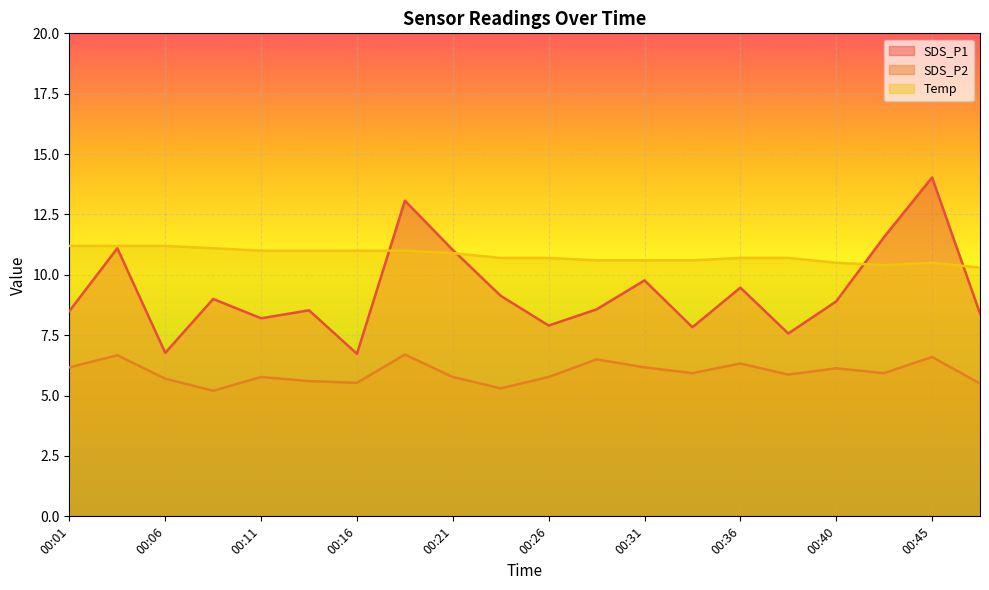

Reading right to left, list all the values displayed in this chart.

SDS_P1: 00:48=8.4	00:45=14.0	00:43=11.6	00:40=8.9	00:38=7.6	00:36=9.5	00:33=7.8	00:31=9.8	00:28=8.6	00:26=7.9	00:23=9.1	00:21=11.0	00:19=13.1	00:16=6.7	00:13=8.5	00:11=8.2	00:09=9.0	00:06=6.8	00:04=11.1	00:01=8.5
SDS_P2: 00:48=5.5	00:45=6.6	00:43=5.9	00:40=6.1	00:38=5.9	00:36=6.3	00:33=5.9	00:31=6.2	00:28=6.5	00:26=5.8	00:23=5.3	00:21=5.8	00:19=6.7	00:16=5.5	00:13=5.6	00:11=5.8	00:09=5.2	00:06=5.7	00:04=6.7	00:01=6.2
Temp: 00:48=10.3	00:45=10.5	00:43=10.4	00:40=10.5	00:38=10.7	00:36=10.7	00:33=10.6	00:31=10.6	00:28=10.6	00:26=10.7	00:23=10.7	00:21=10.9	00:19=11.0	00:16=11.0	00:13=11.0	00:11=11.0	00:09=11.1	00:06=11.2	00:04=11.2	00:01=11.2